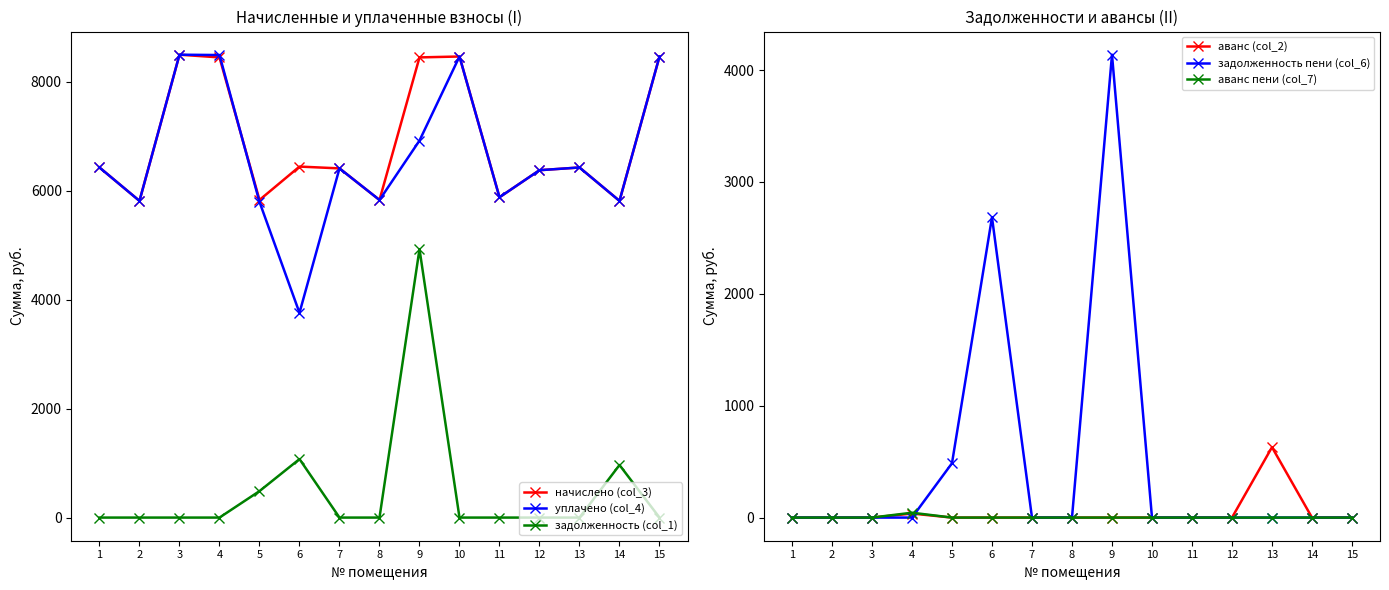

Is it true that аванс (col_2) equals 0.0 at 8?

True